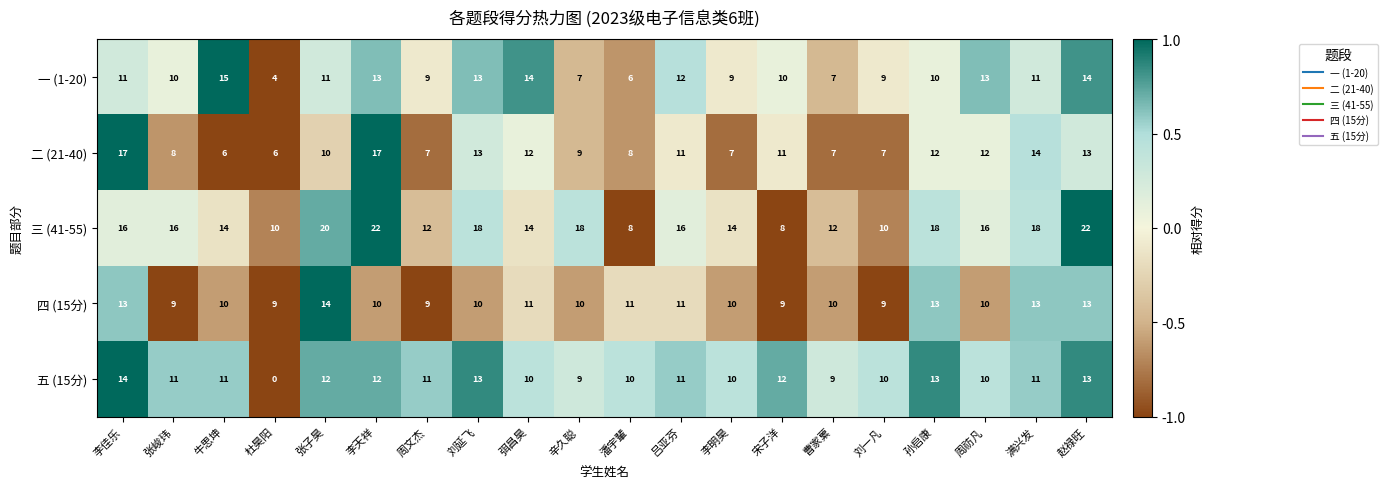

At which label does 二 (21-40) first exceed 11?

李佳乐